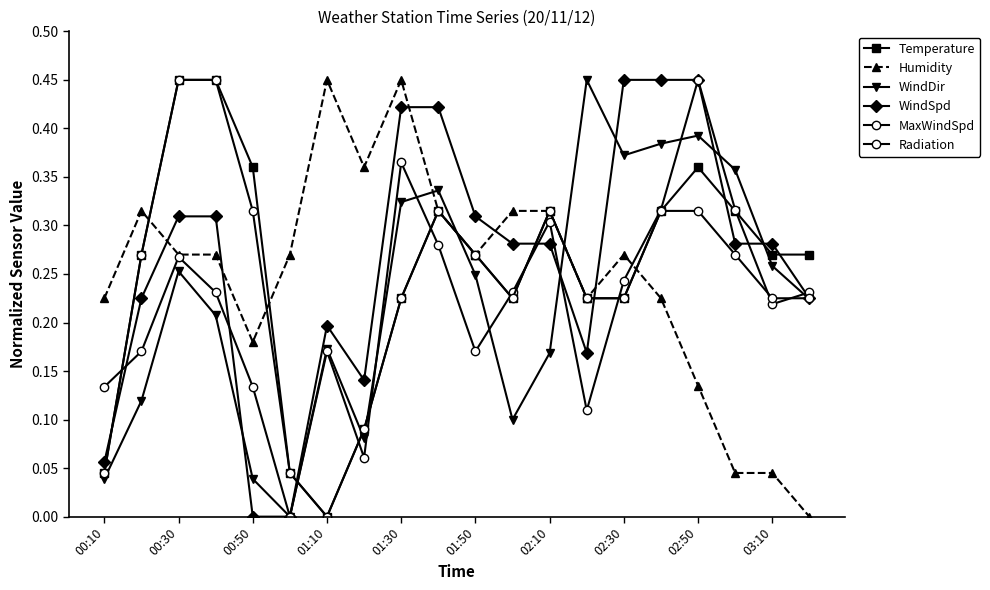

Is this an area chart (filled region under the line)?

No